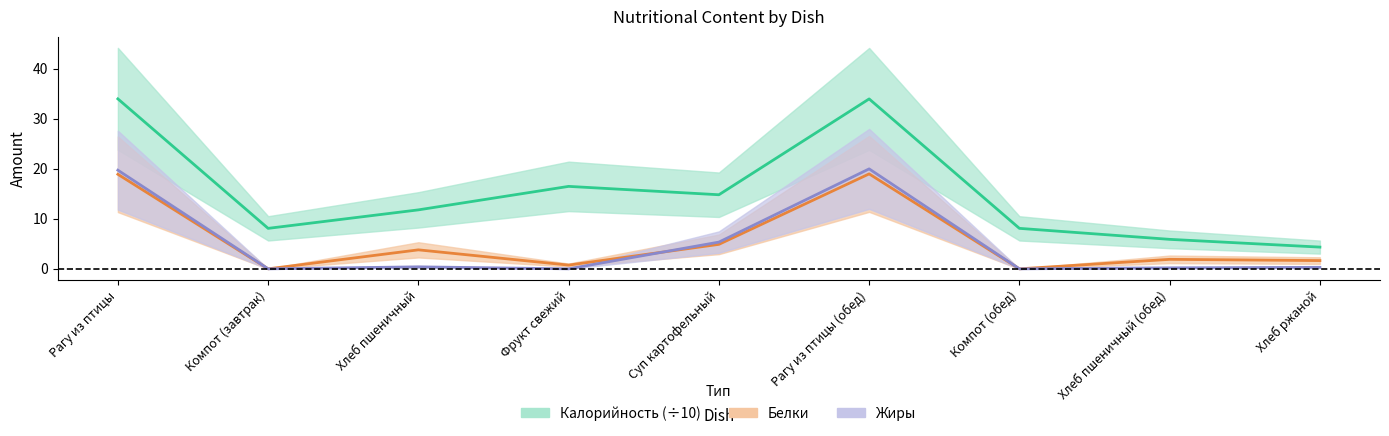

At how many categories does at least one series exceed 3?

9